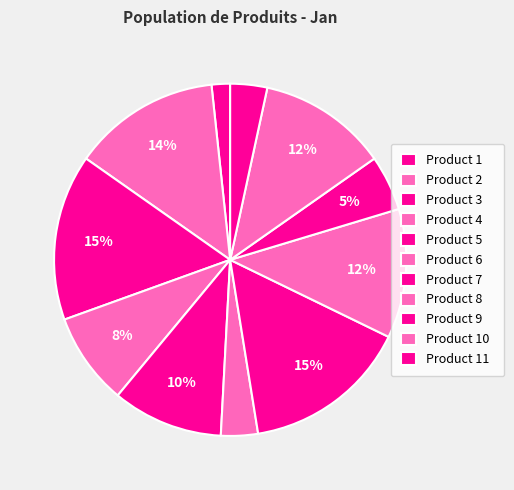

Do Product 3 and Product 1 together represent more than half of the pie?

No